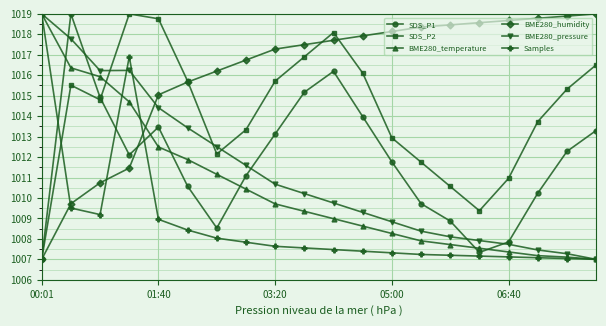

What is the greatest value displayed?

1019.0